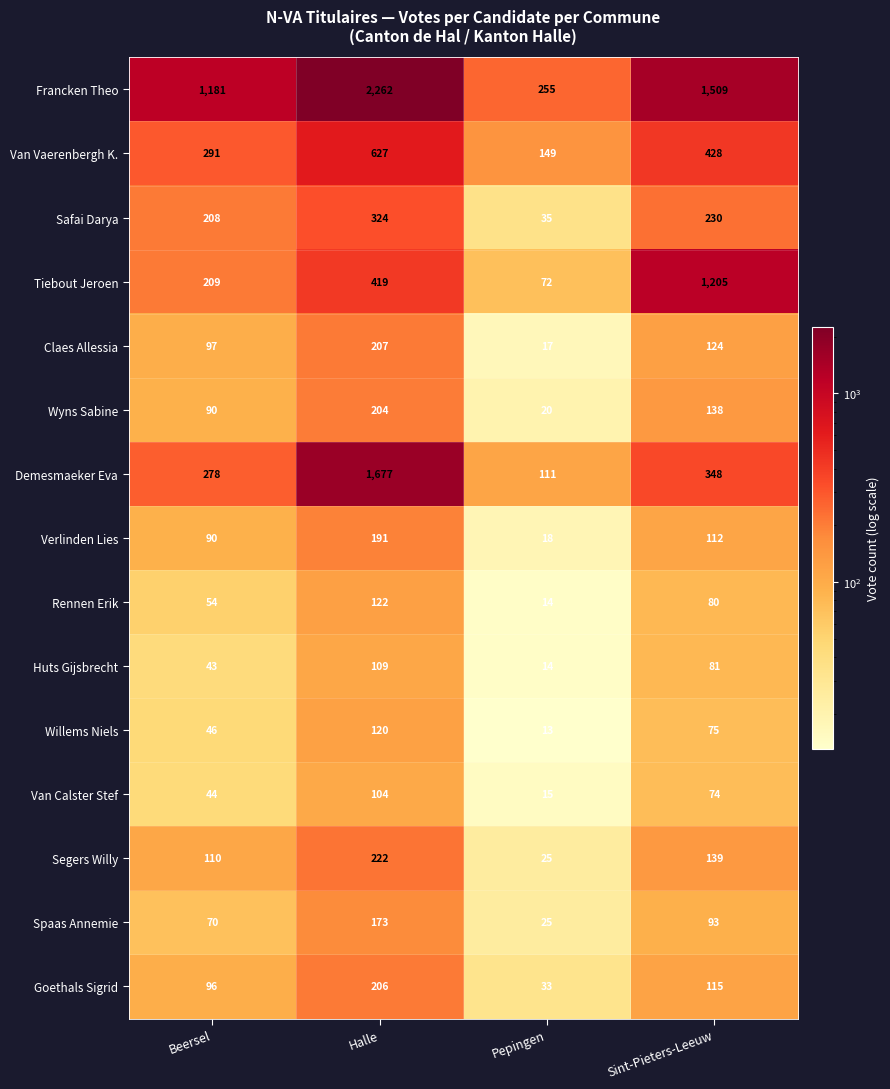

How many categories are shown in the chart?

4